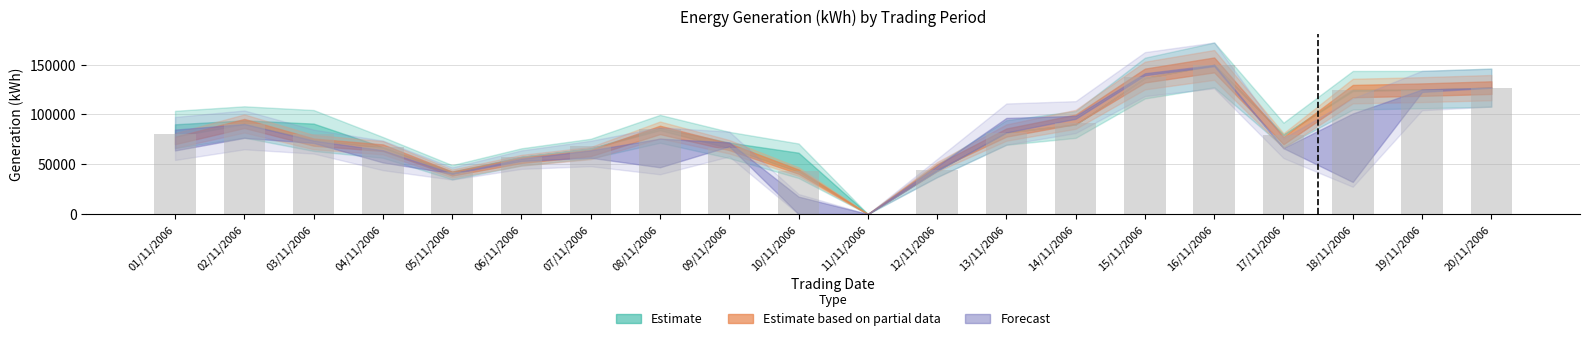

Which has a higher value, 19/11/2006 or 16/11/2006?

16/11/2006